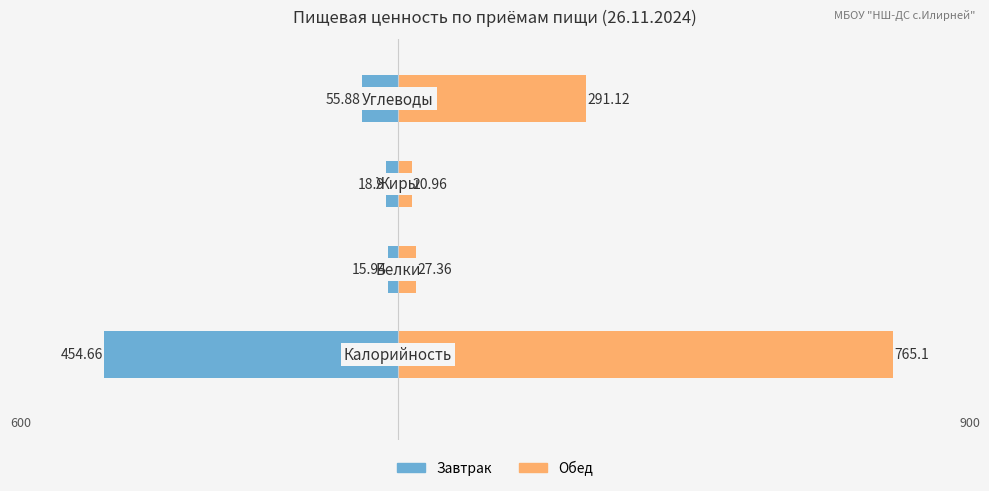

What is the average value of the Завтрак series?

-136.3